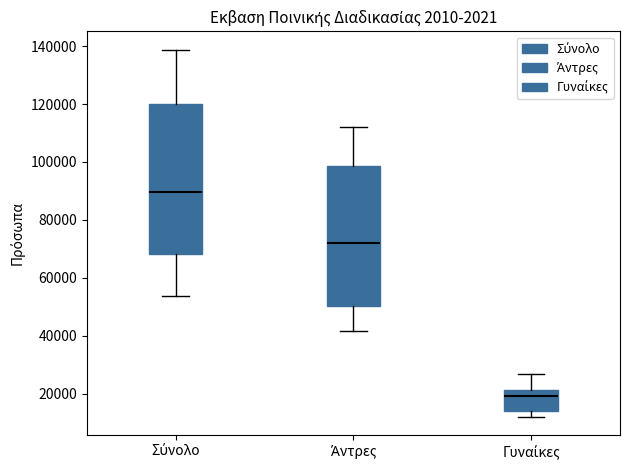

Where does the lower whisker of the box for Σύνολο end on the y-axis? The values are not printed on the chart, so give them approximately, as read against the axis.

54000